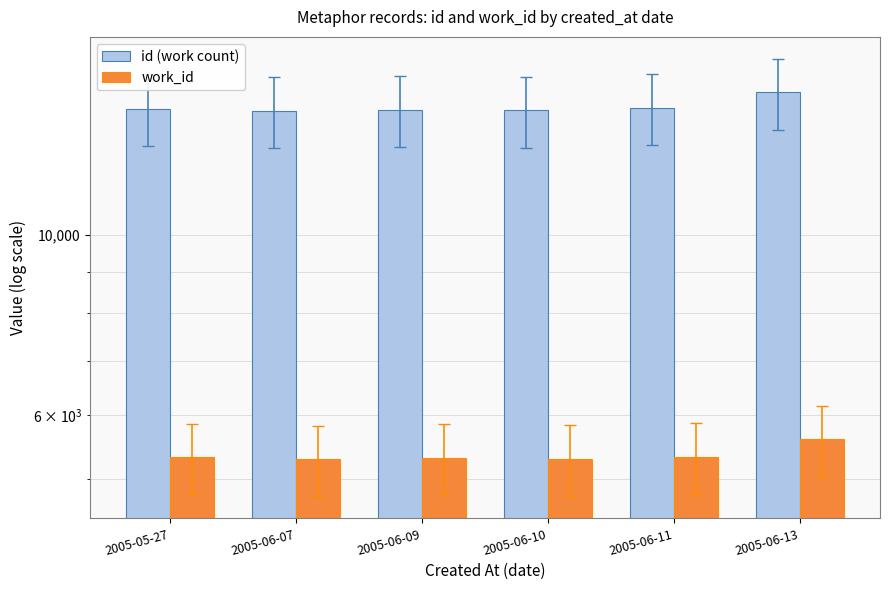

What is the sum of the id (work count) values at 2005-06-09 and 2005-05-27?

28538